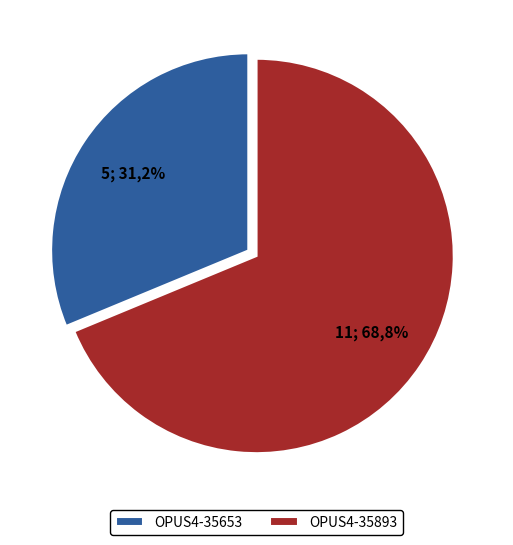

Is it true that OPUS4-35653 is 31% of the pie?

True